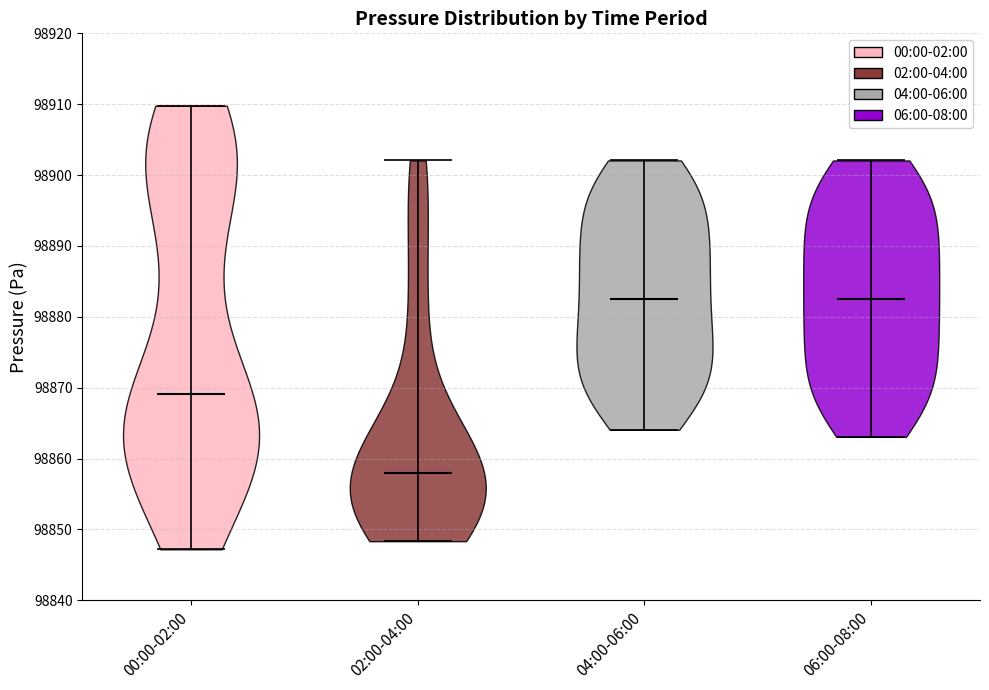

Reading left to right, read every violin against the y-axis: where its median line is, and the lowest and highest points it reaches. The values are not printed on the chart, so give them approximately, as read against the axis.

00:00-02:00: median line 98869, lowest point 98847, highest point 98910
02:00-04:00: median line 98858, lowest point 98848, highest point 98902
04:00-06:00: median line 98883, lowest point 98864, highest point 98902
06:00-08:00: median line 98883, lowest point 98863, highest point 98902